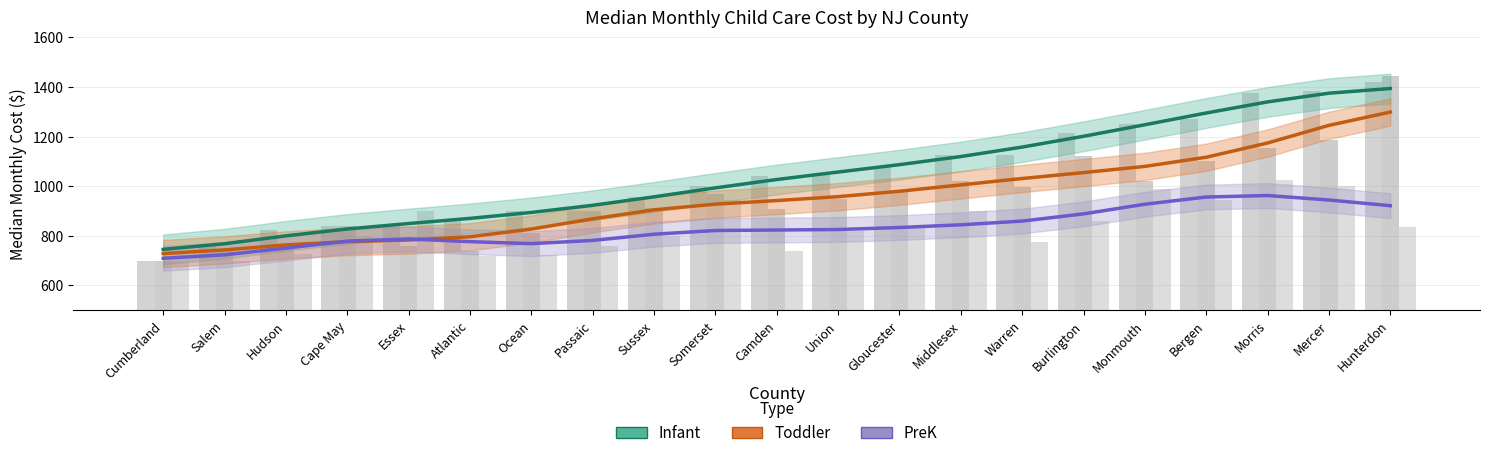

What is the total value across all series at Sussex?

2667.1